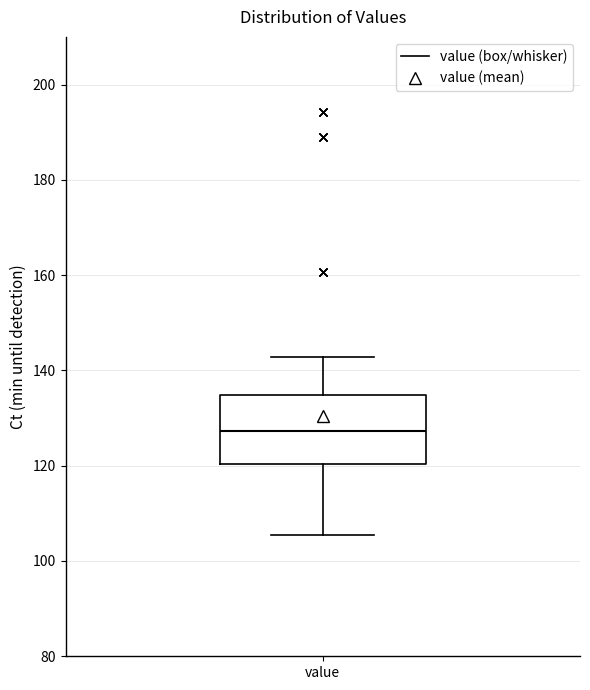

Transcribe this box plot: give where the median line is, the range the box spans, and where the two whiskers end, as read against the y-axis. The values are not printed on the chart, so give them approximately, as read against the axis.

median 128, box 120 to 134, whiskers 106 to 142